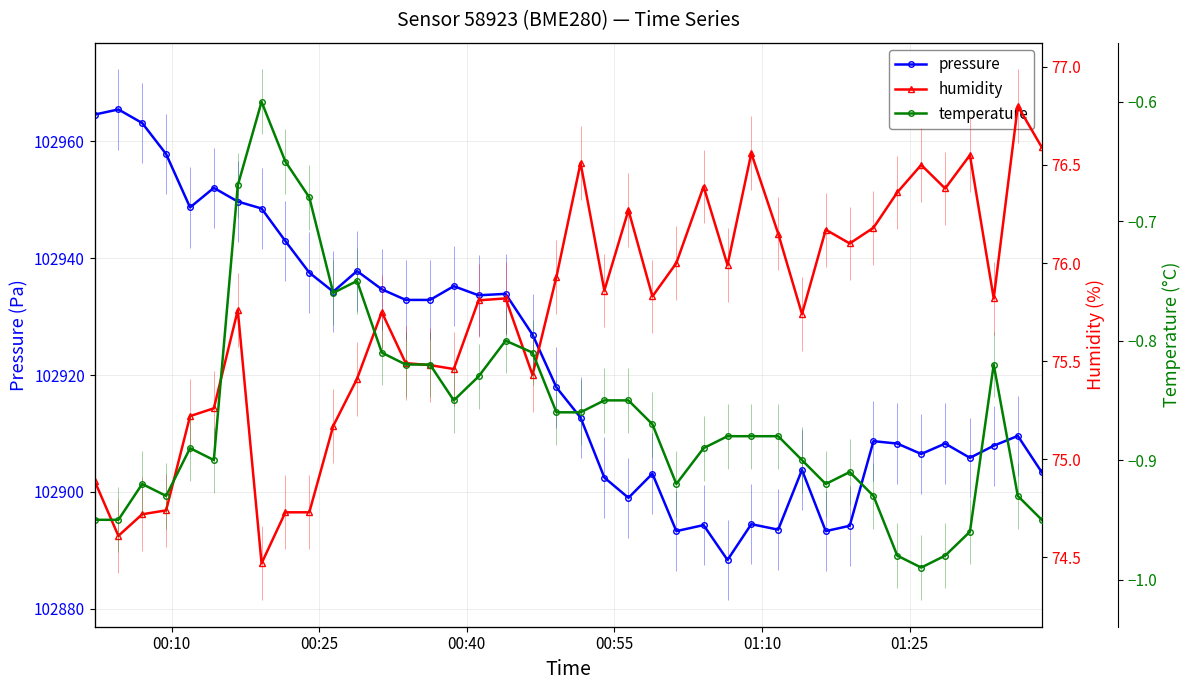

What is the lowest value of the humidity series?

74.5